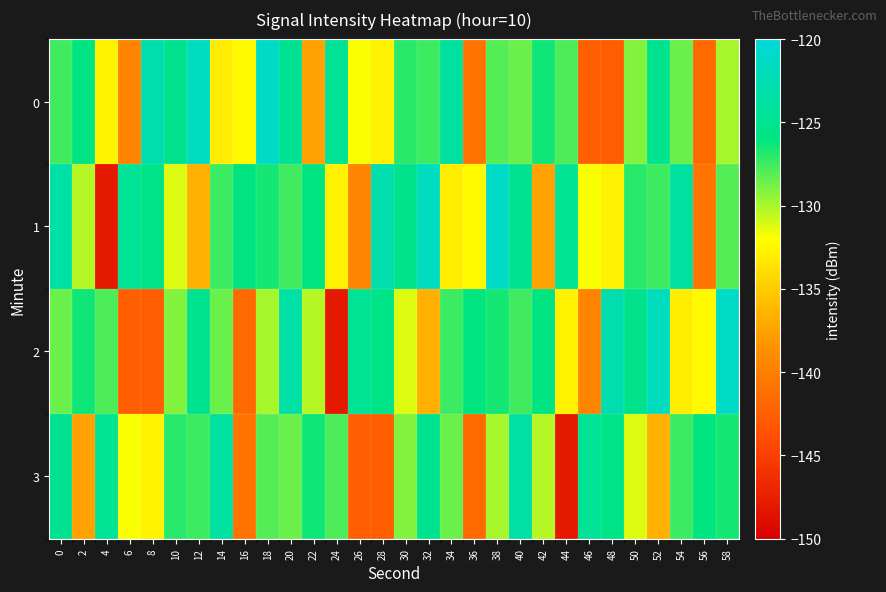

Which has a higher value, 42 or 0?

42